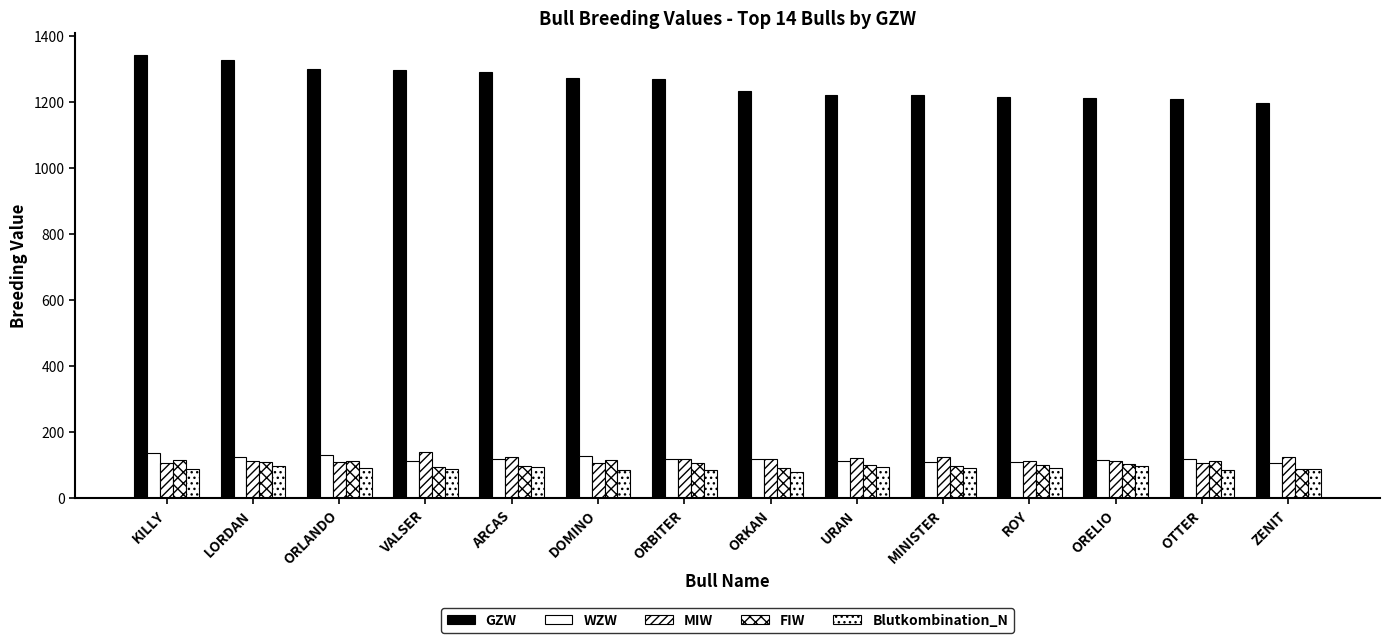

What is the total value across all series at DOMINO?

1714